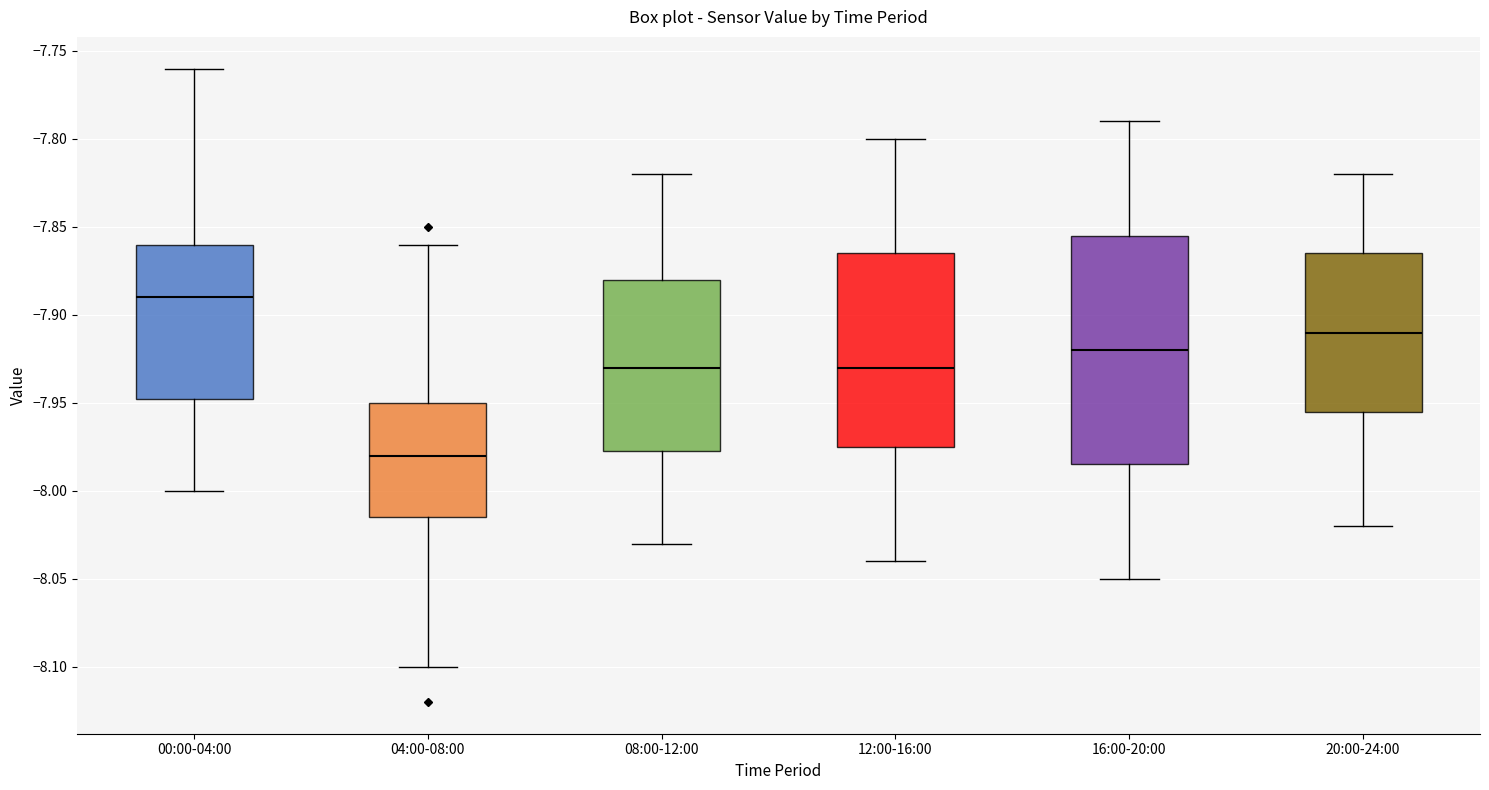

Where is the lower edge of the box for 20:00-24:00 on the y-axis? The values are not printed on the chart, so give them approximately, as read against the axis.

-7.955